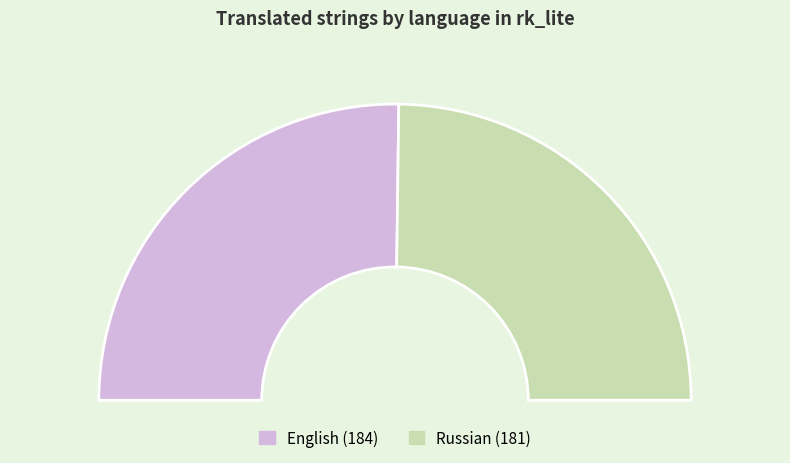

To the nearest percent, what is the difference between the English and Russian slice percentages?

1%